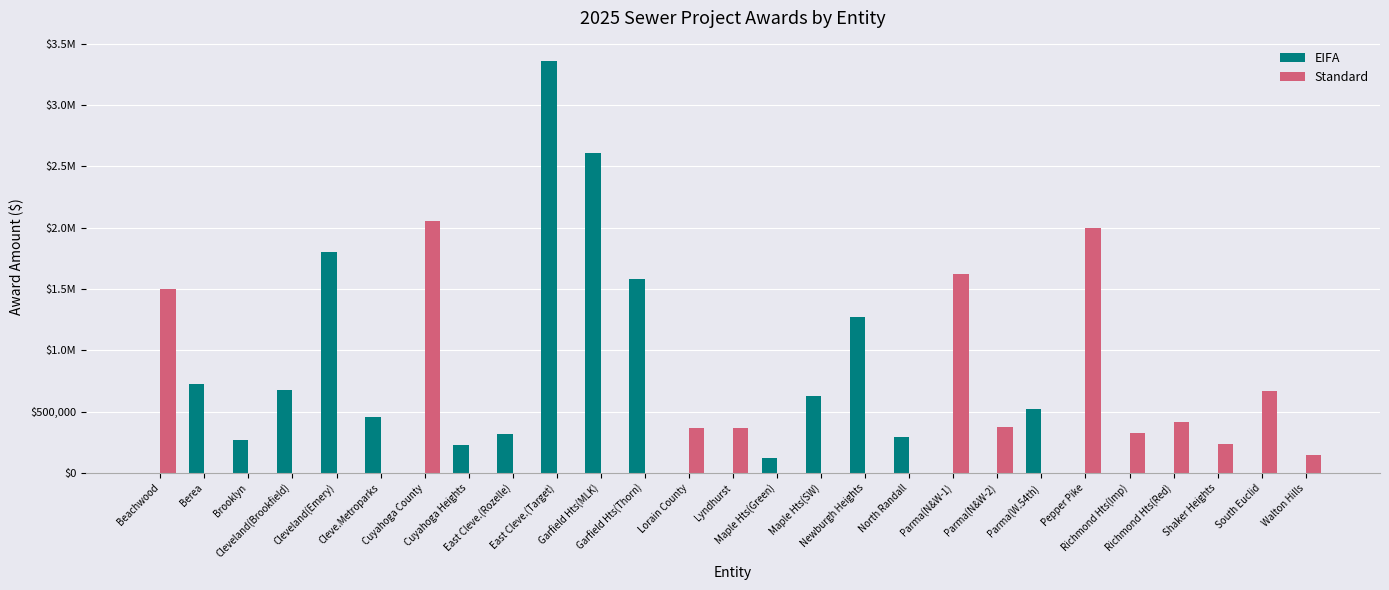

Reading left to right, extract all data points from this chart.

EIFA: 0.0	729284.6	266670.0	675000.0	1800000.0	455843.6	0.0	230240.0	322000.0	3355538.0	2608128.0	1577364.0	0.0	0.0	126435.0	624000.0	1269328.0	297075.0	0.0	0.0	525000.0	0.0	0.0	0.0	0.0	0.0	0.0
Standard: 1500000.0	0.0	0.0	0.0	0.0	0.0	2054076.7	0.0	0.0	0.0	0.0	0.0	366850.0	367590.0	0.0	0.0	0.0	0.0	1625000.0	375000.0	0.0	2000000.0	324000.0	415300.0	238750.0	667014.0	149910.0